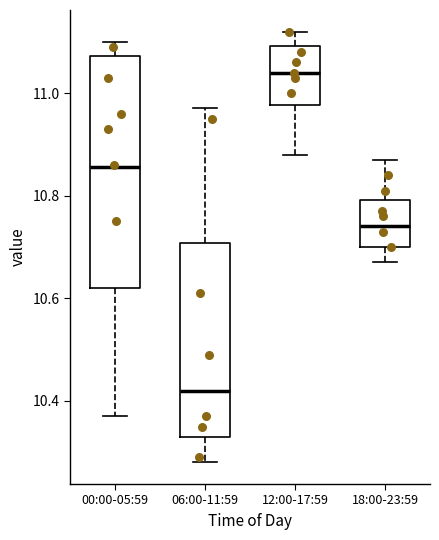

Comparing the boxes themselves (not the whiskers), which one is the tallest?

00:00-05:59